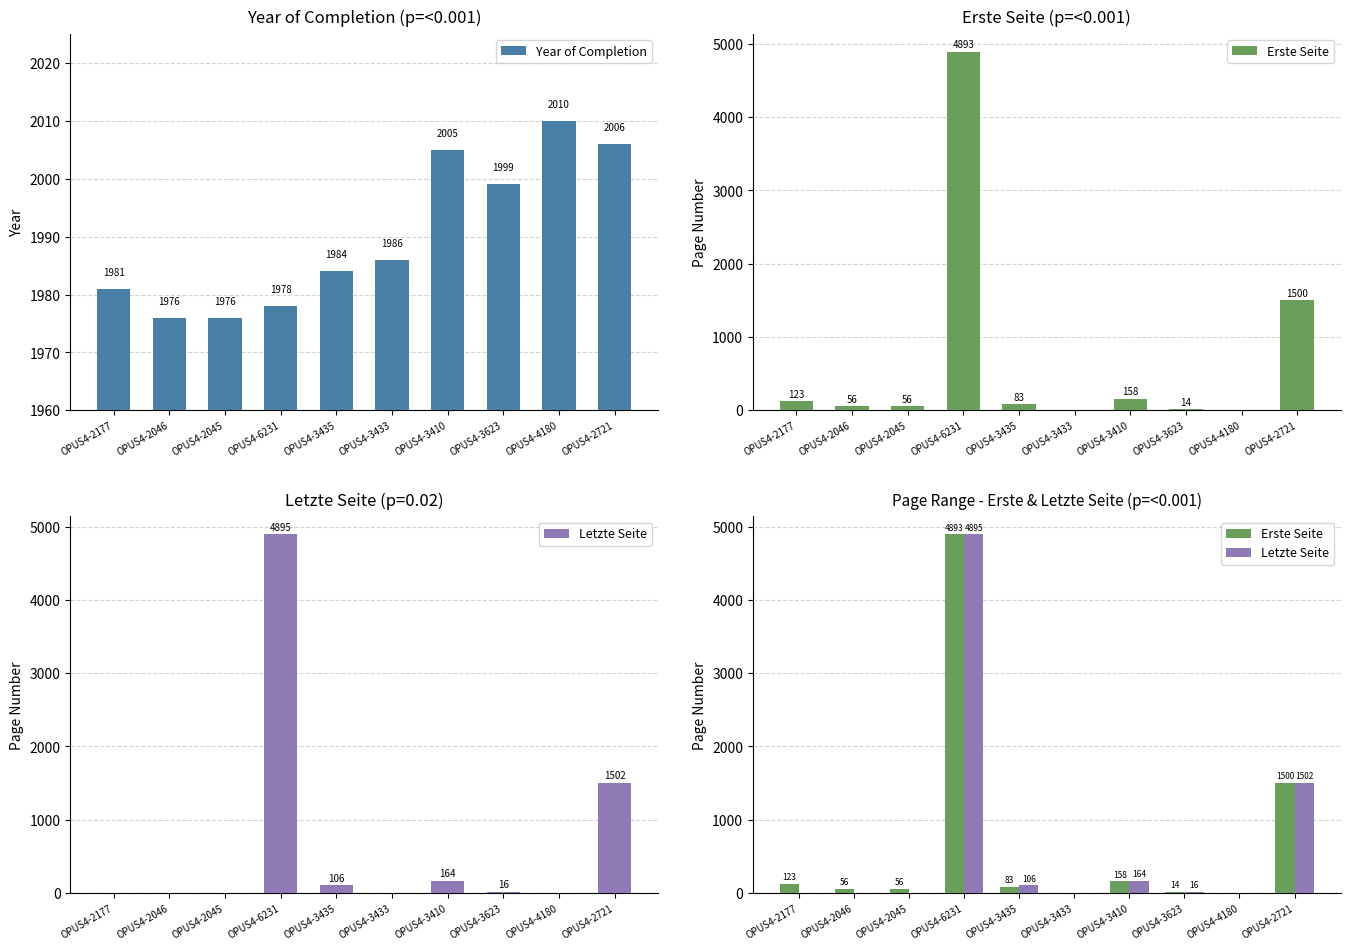

Rank the series at OPUS4-2046 from highest to lowest value.

Year of Completion, Erste Seite, Letzte Seite